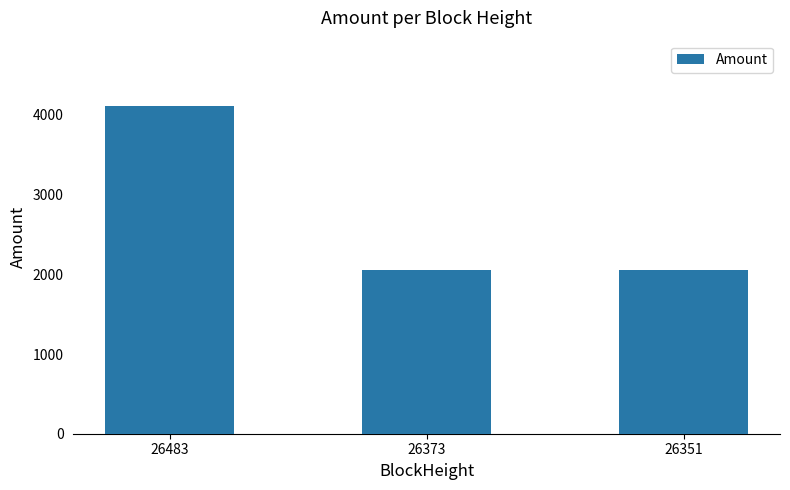

What is the value of the 1st bar from the left?

4110.7